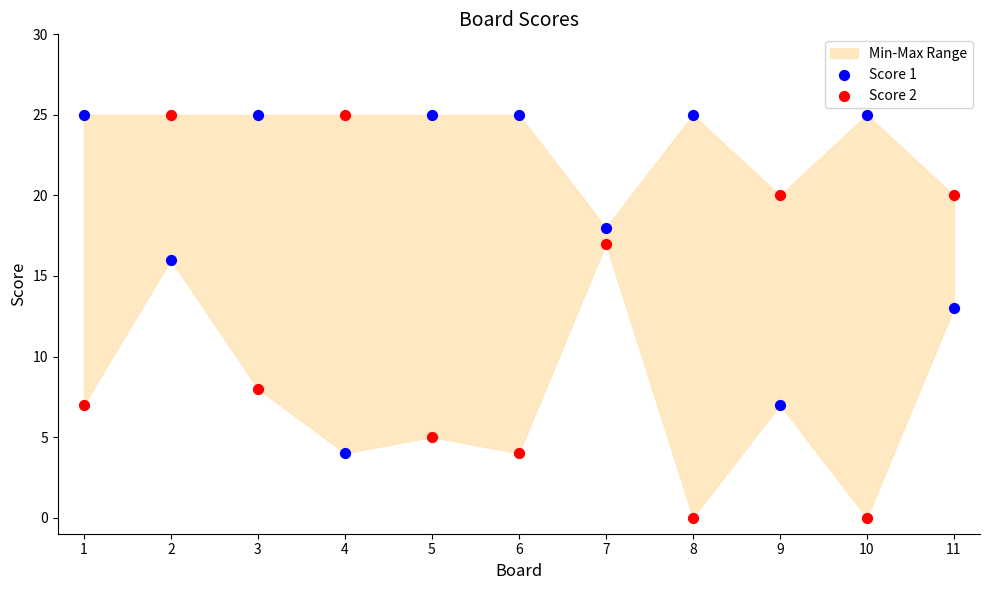

Across all series, what Y value is closest to 12?

13